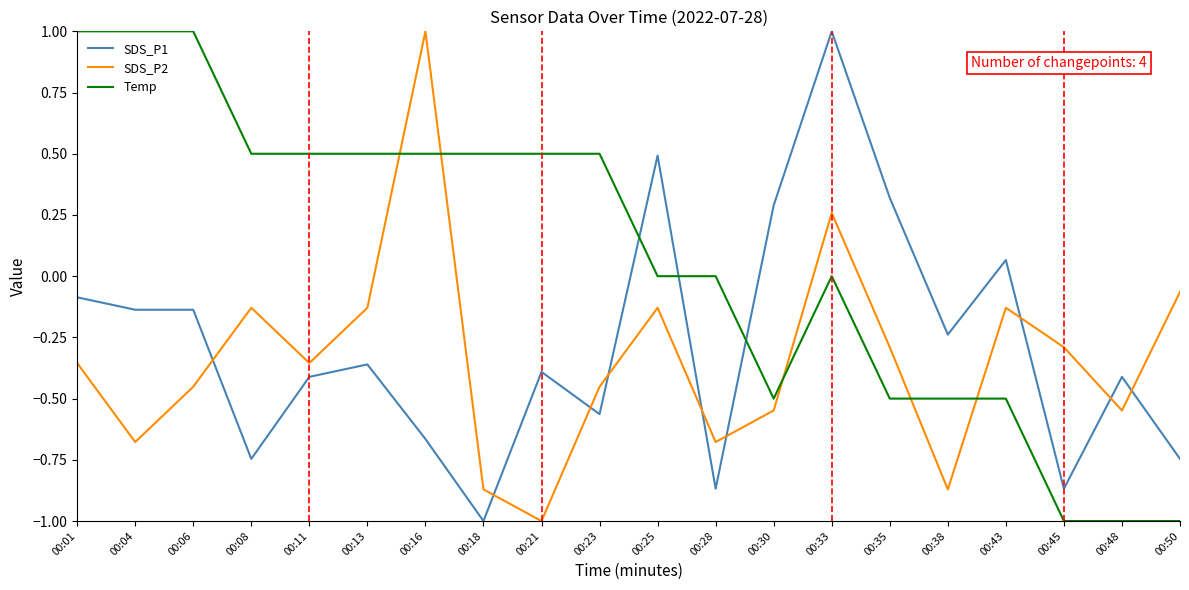

How many values in SDS_P1 are below zero?

15